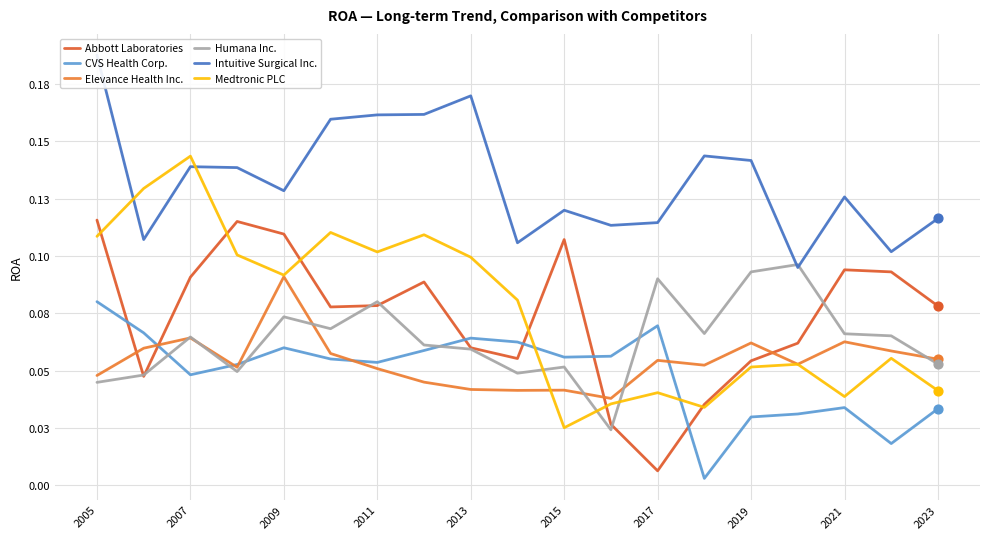

Which series reaches the minimum Y coordinate?

CVS Health Corp.